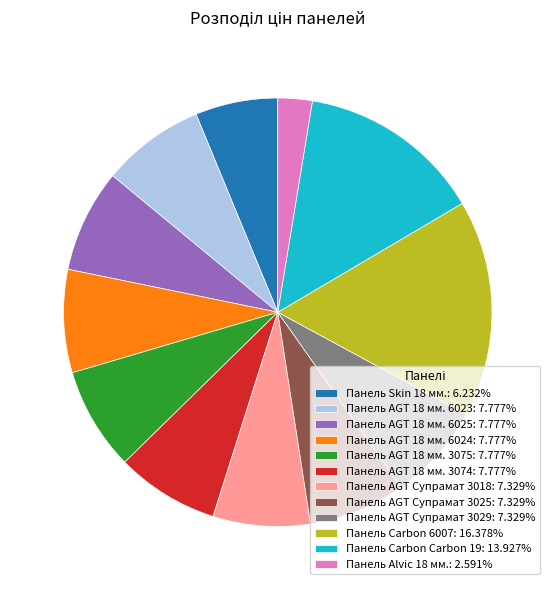

Is there any slice that represents more than half of the pie?

No